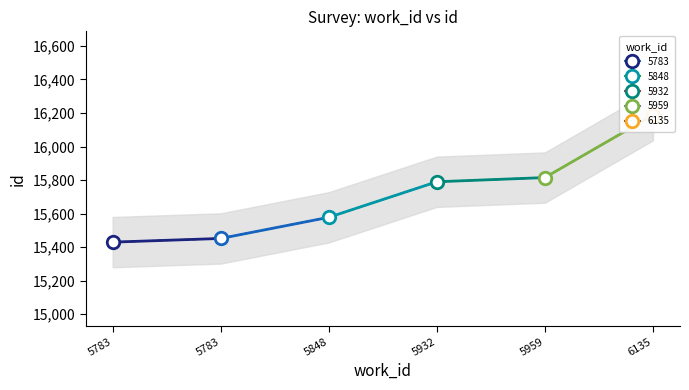

What is the greatest value displayed?

16187